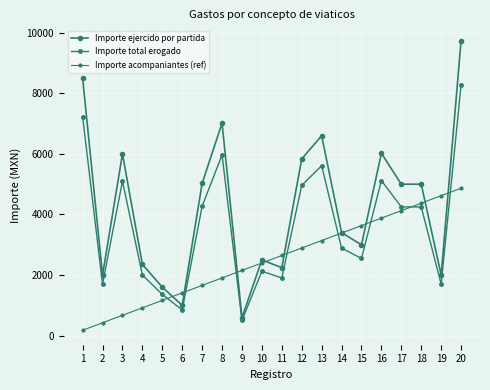

At which category is the sum across all series the highest?

20